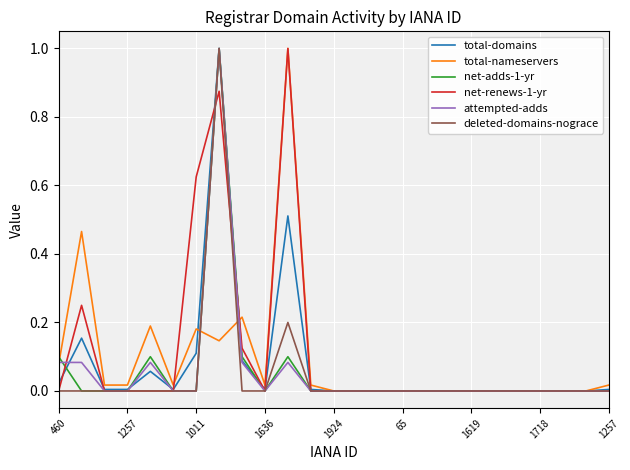

What is the highest value of the net-adds-1-yr series?

1.0